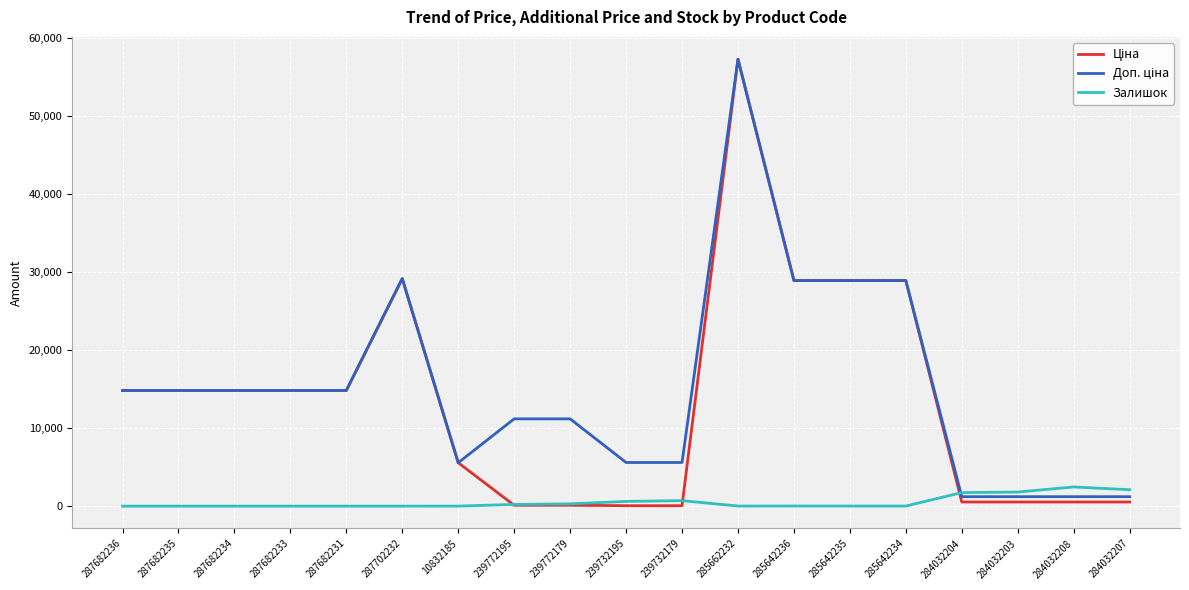

What is the total value across all series at 287682231?

29635.2